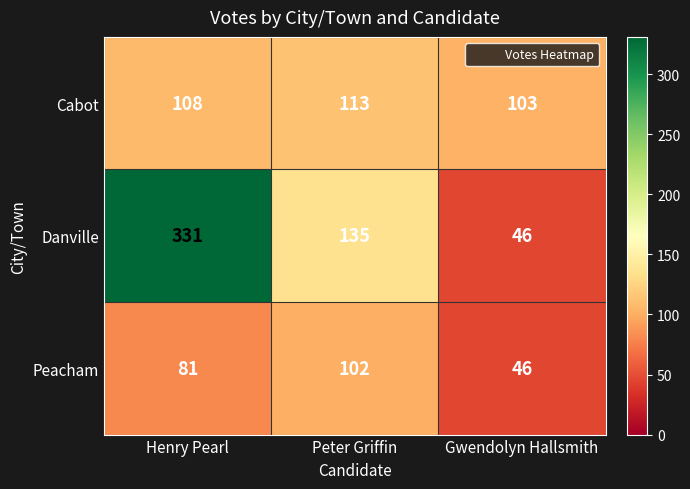

What is the total value across all series at Peter Griffin?

350